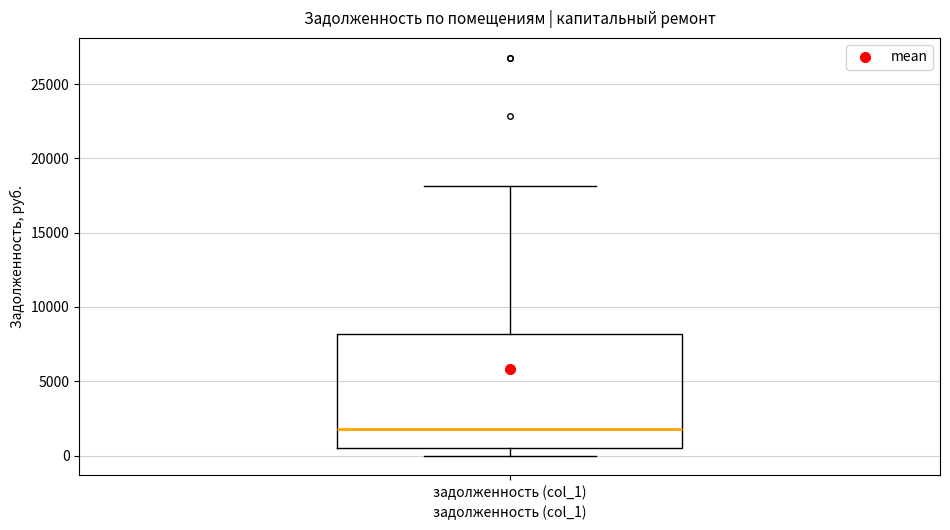

Transcribe this box plot: give where the median line is, the range the box spans, and where the two whiskers end, as read against the y-axis. The values are not printed on the chart, so give them approximately, as read against the axis.

median 2000, box 500 to 8000, whiskers 0 to 18000